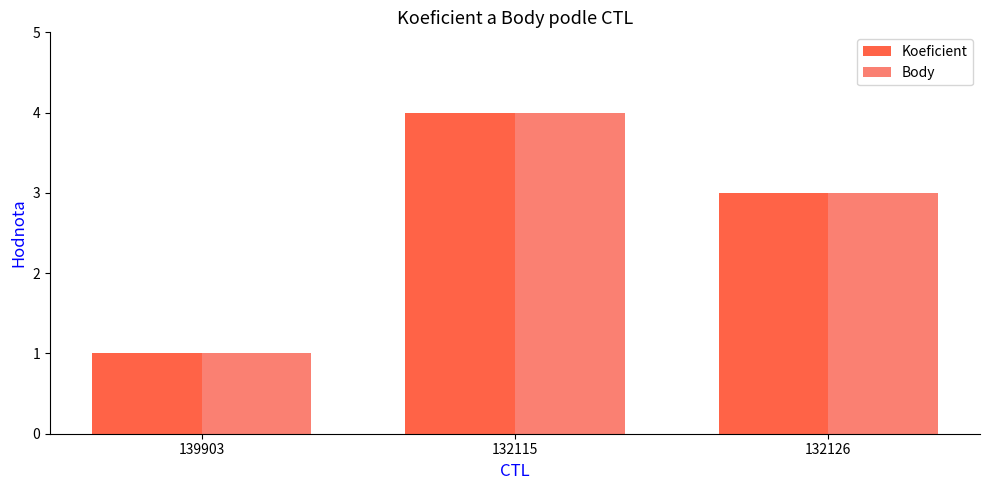

Rank the categories by Body value from lowest to highest.

139903, 132126, 132115